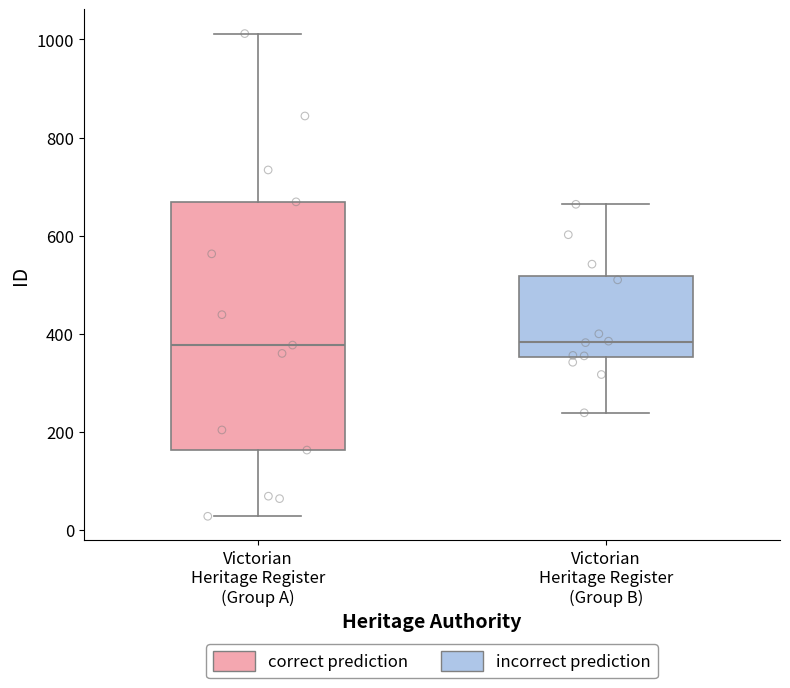

Which box is the tallest, from its lower edge to its upper edge?

Victorian Heritage Register (Group A)